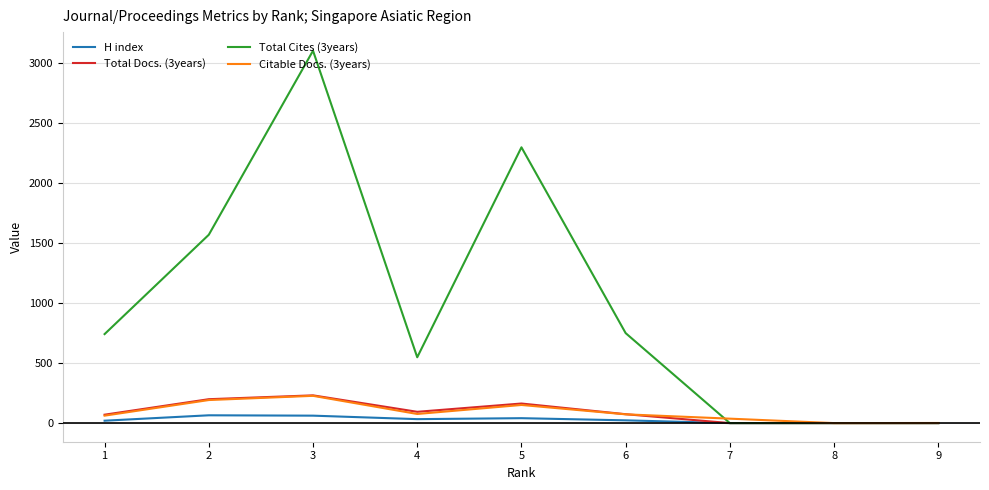

Which category has the highest value across all series?

3